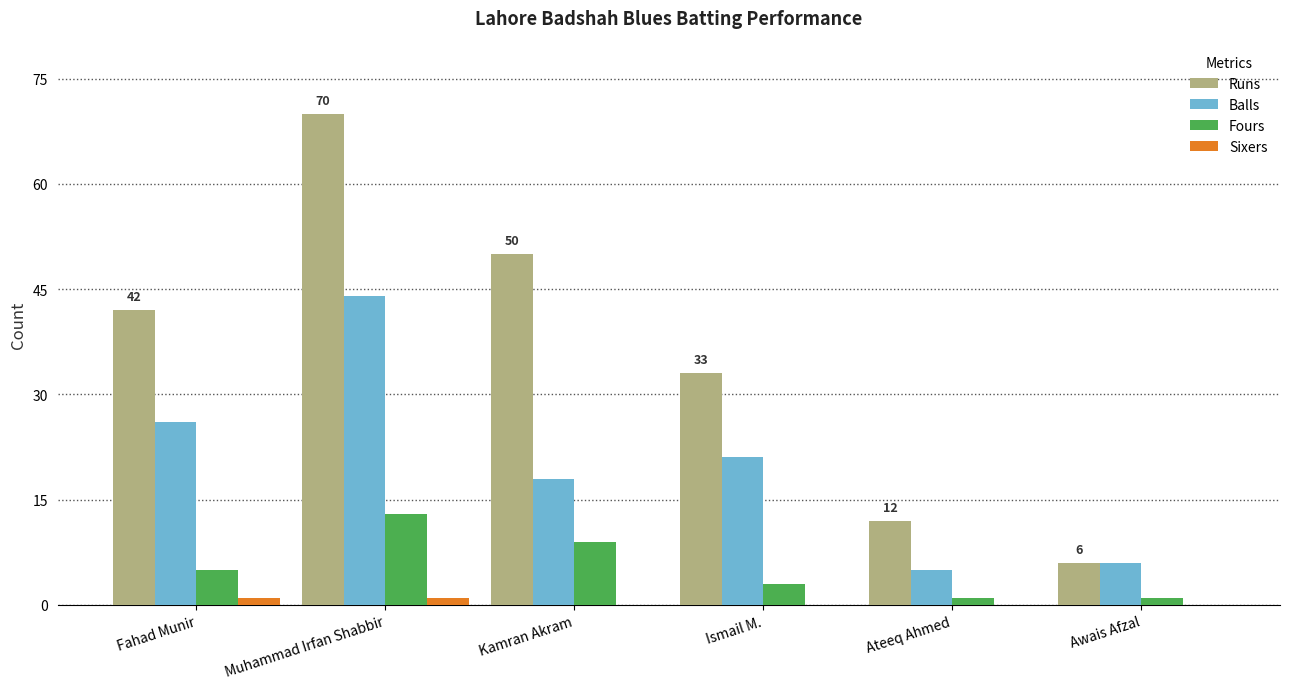

Is the value of Balls at Ateeq Ahmed greater than the value of Fours at Kamran Akram?

No